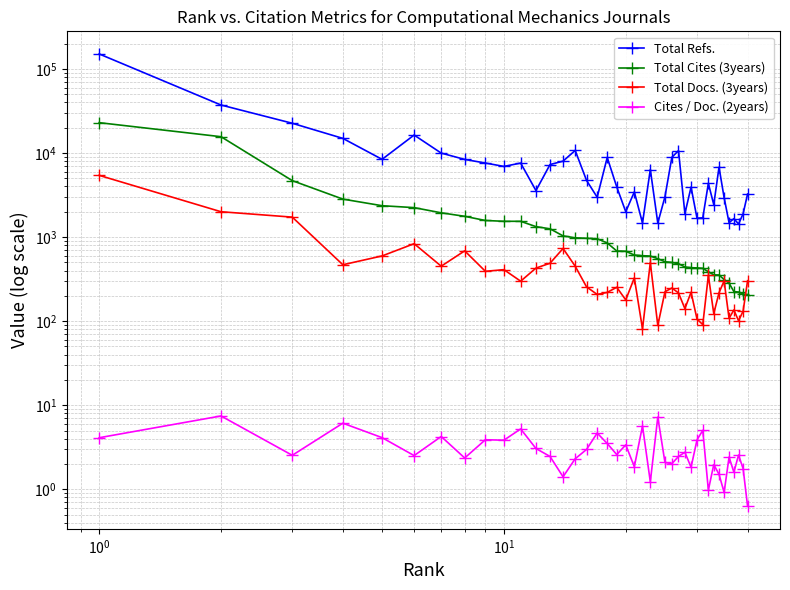

List the series in order of their peak value, highest first.

Total Refs., Total Cites (3years), Total Docs. (3years), Cites / Doc. (2years)